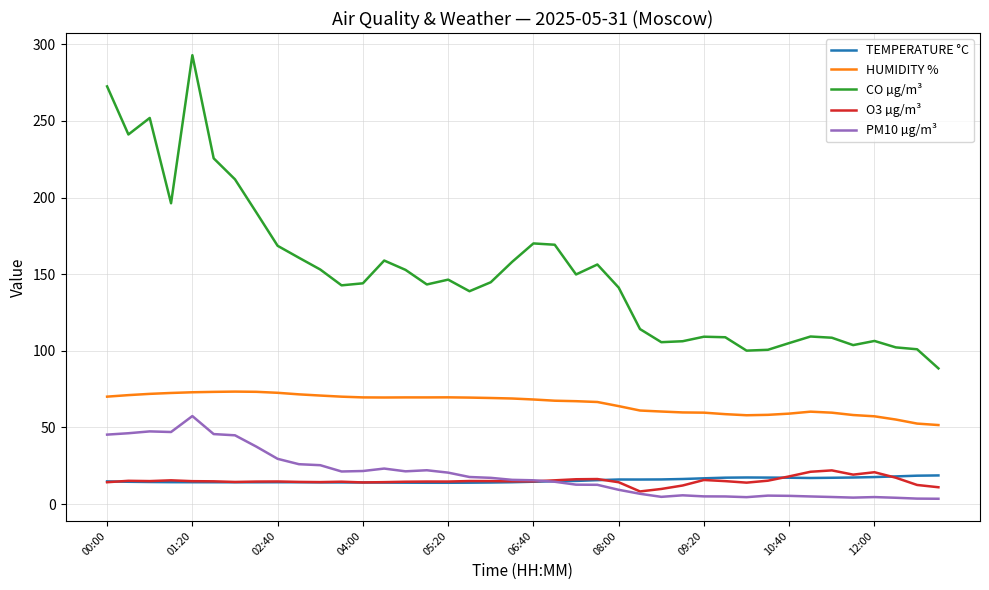

What is the highest value of the O3 µg/m³ series?

22.0